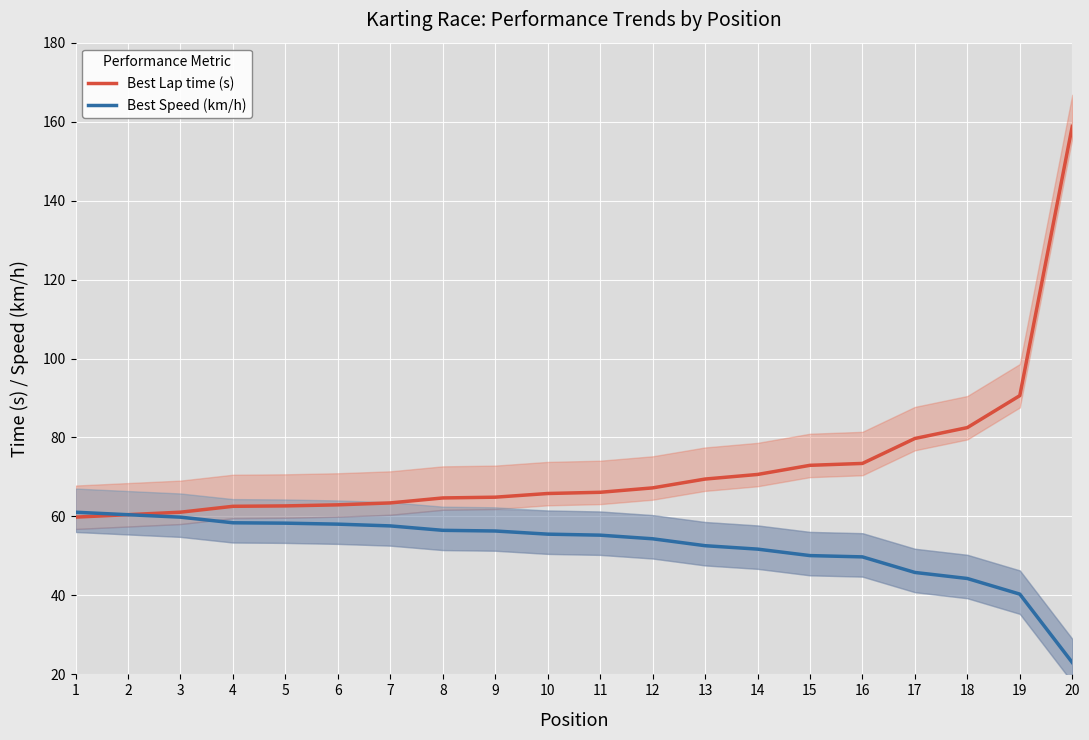

Rank the series at 17 from highest to lowest value.

Best Lap time (s), Best Speed (km/h)